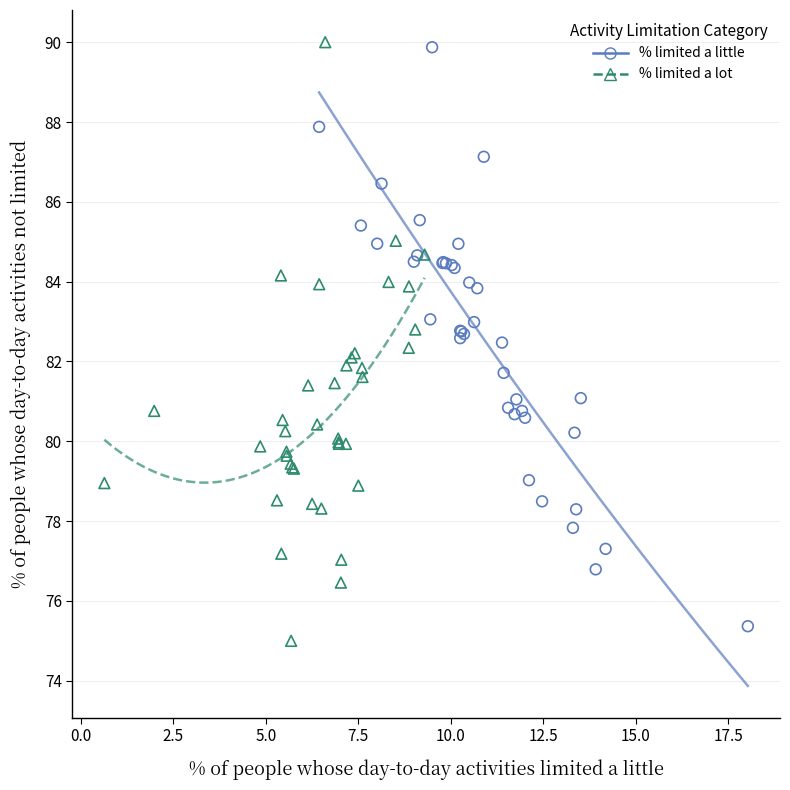

Which series reaches the minimum Y coordinate?

% limited a lot